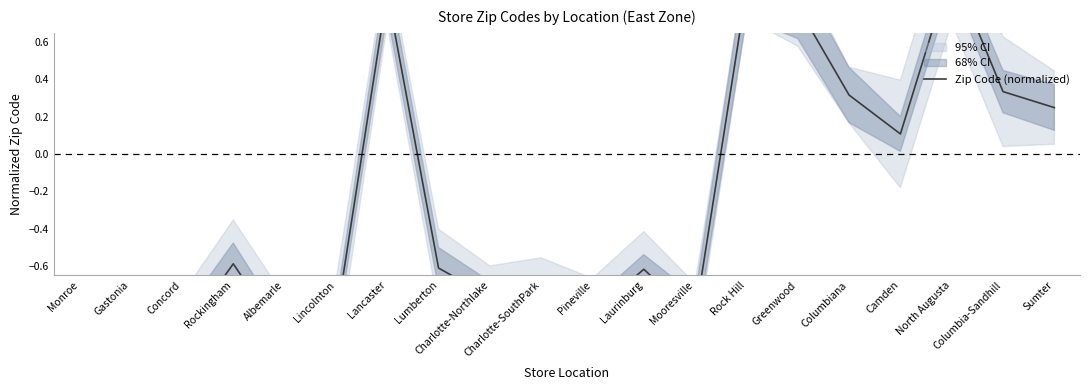

Reading left to right, what are all the values shown in this chart?

-0.9	-0.9	-1.0	-0.6	-1.0	-0.9	0.9	-0.6	-0.8	-0.8	-0.9	-0.6	-0.9	0.9	0.8	0.3	0.1	1.0	0.3	0.2